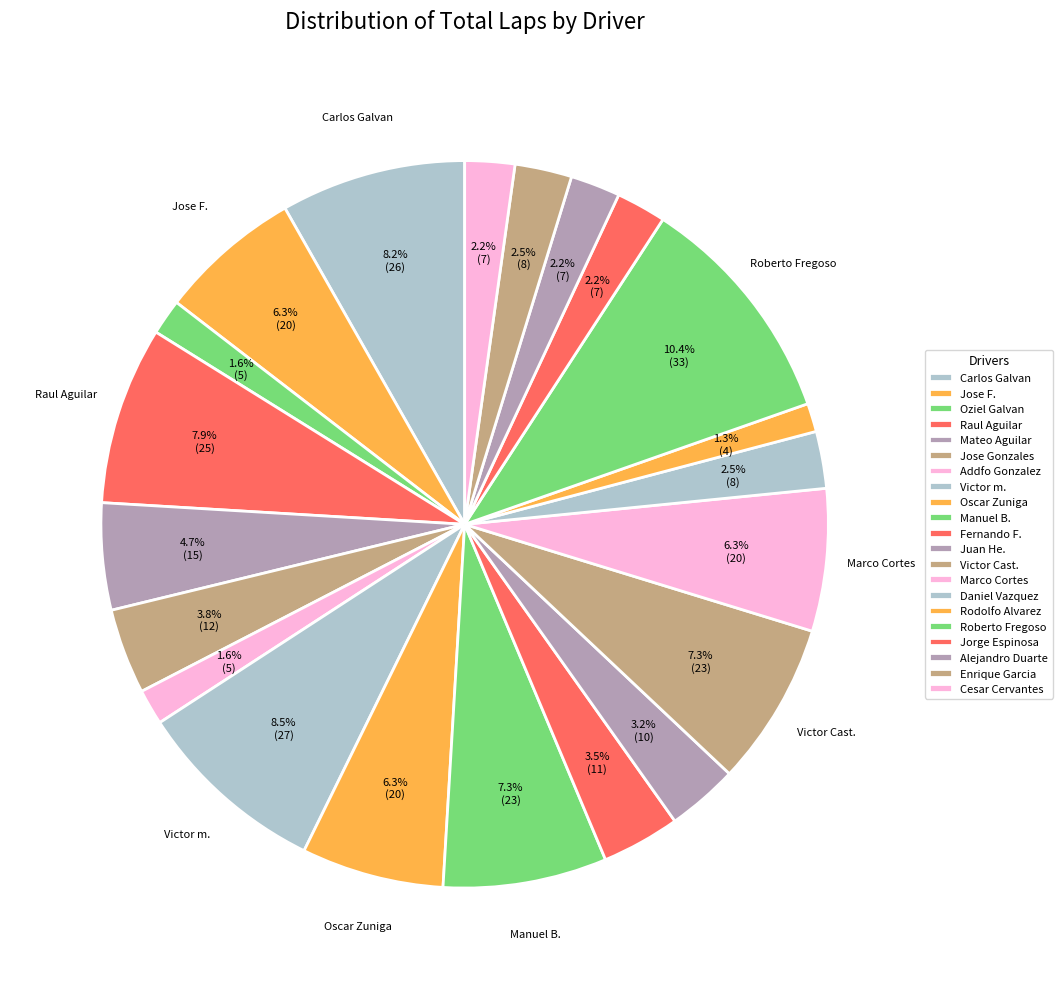

Combined, do Cesar Cervantes and Victor Cast. account for over 50%?

No